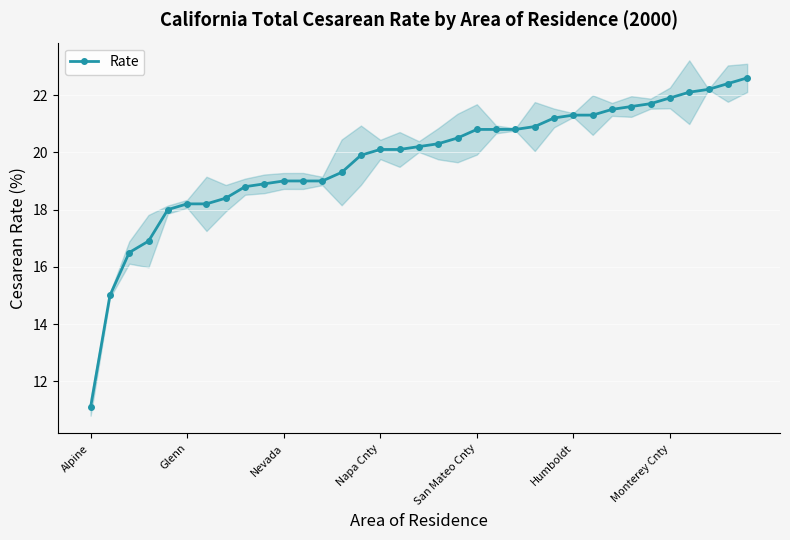

What is the maximum value shown in the chart?

22.6